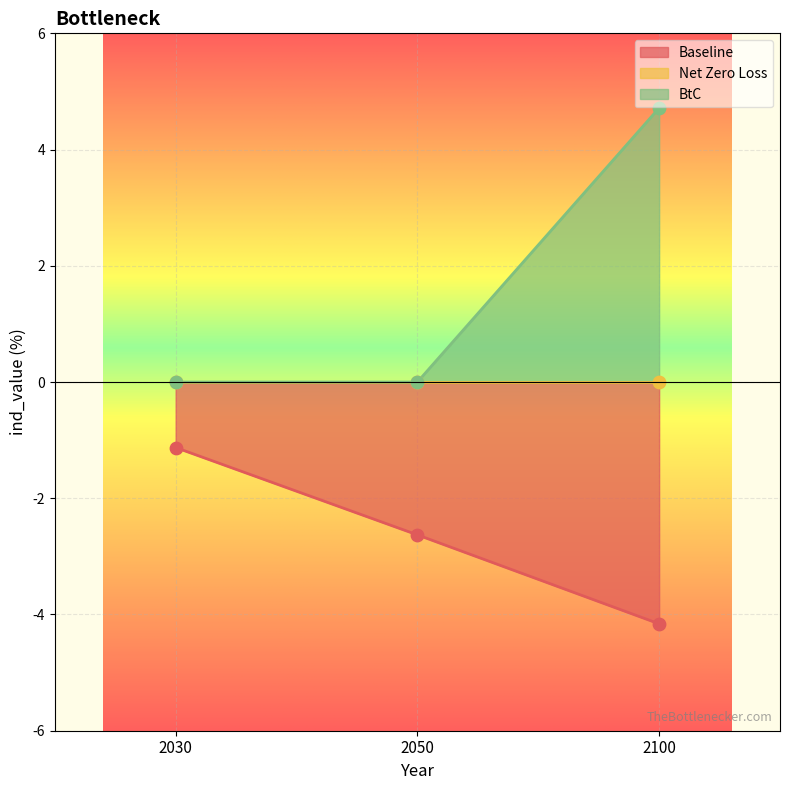

What is the total value across all series at 2100?

0.6